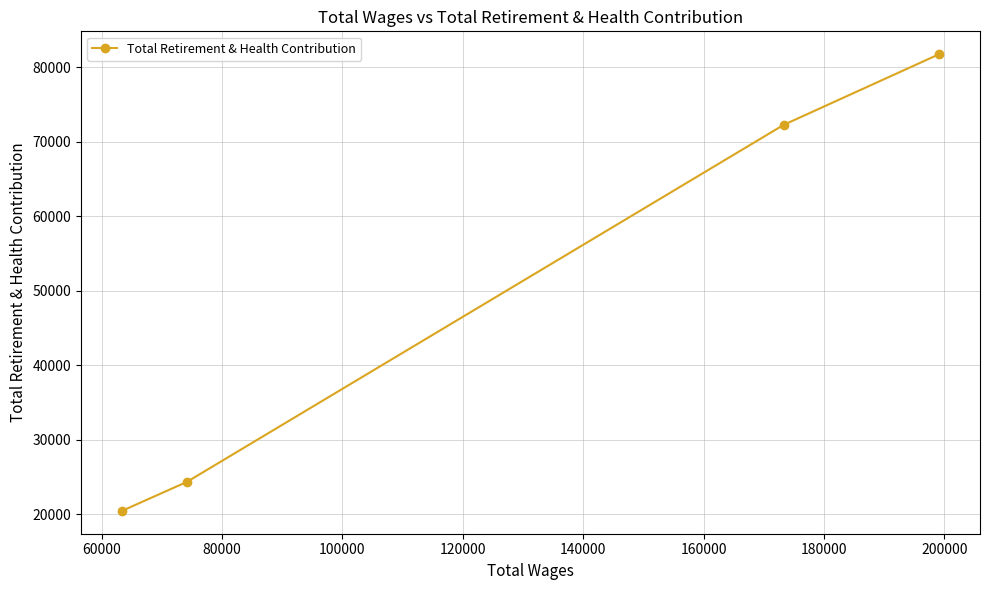

Reading left to right, transcribe all the data shown in this chart.

20457	24346	72252	81737